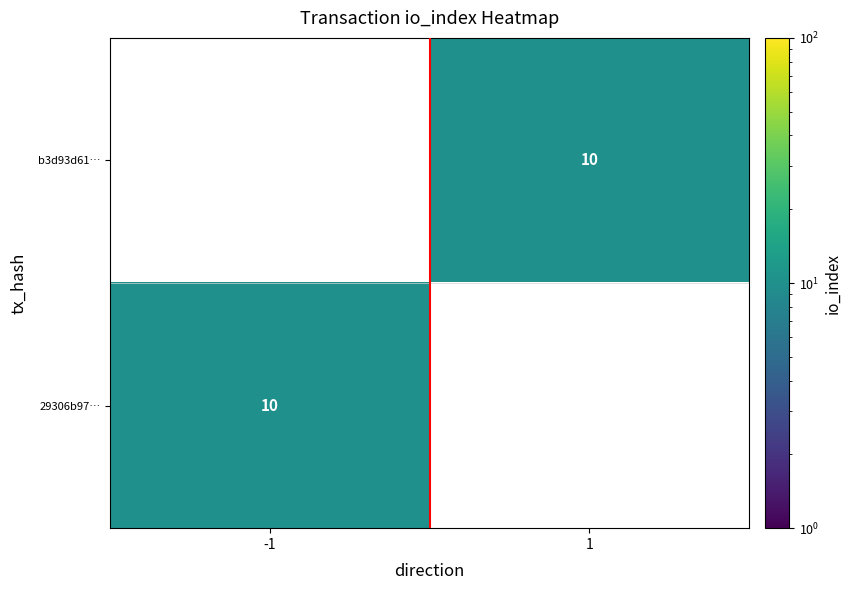

The b3d93d61… series shows 10.0 at 1. True or false?

True